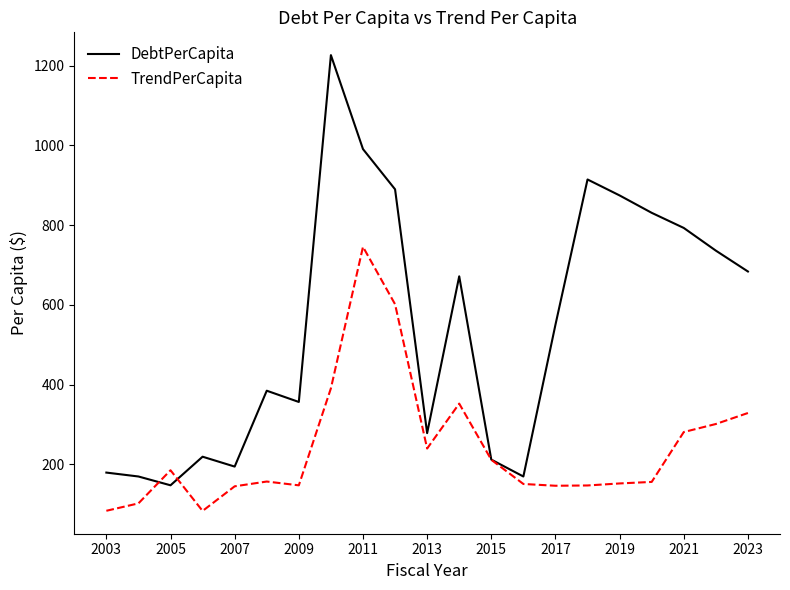

Rank the series by their average value, from highest to lowest.

DebtPerCapita, TrendPerCapita